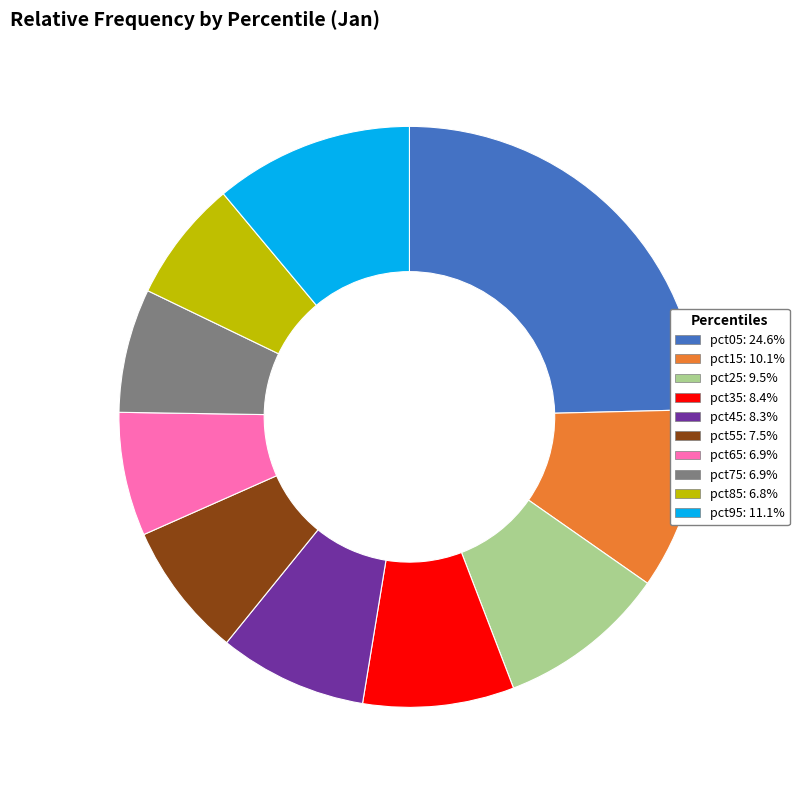

Which has a higher value, pct45 or pct55?

pct45